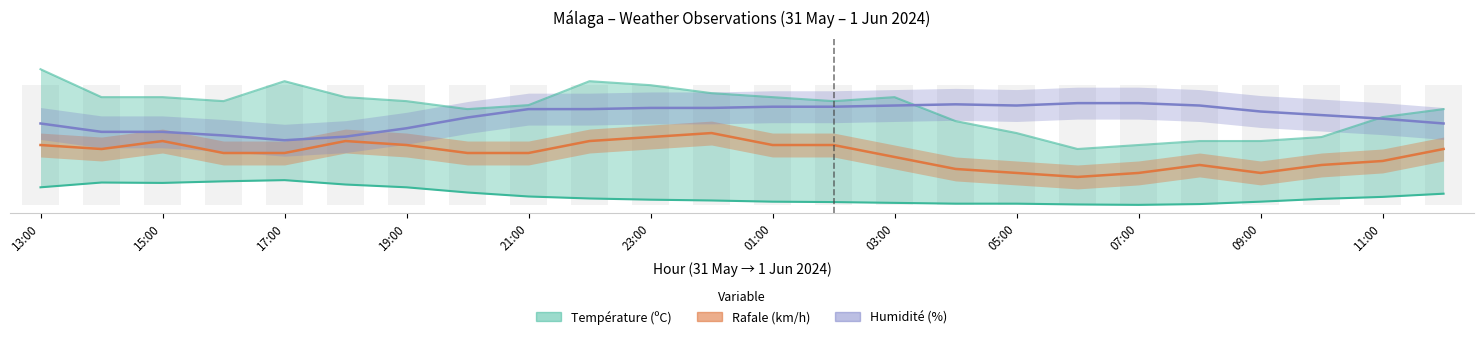

What is the sum of the Vitesse du vent (km/h) values at 11:00 and 14:00?

25.0